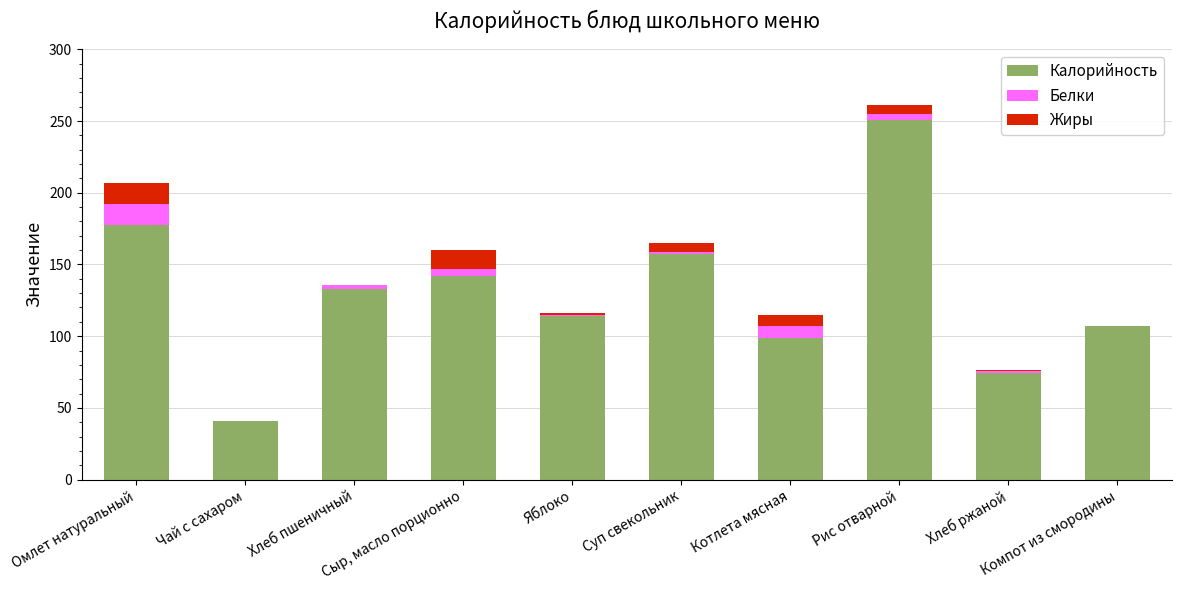

What is the highest value of the Калорийность series?

251.0